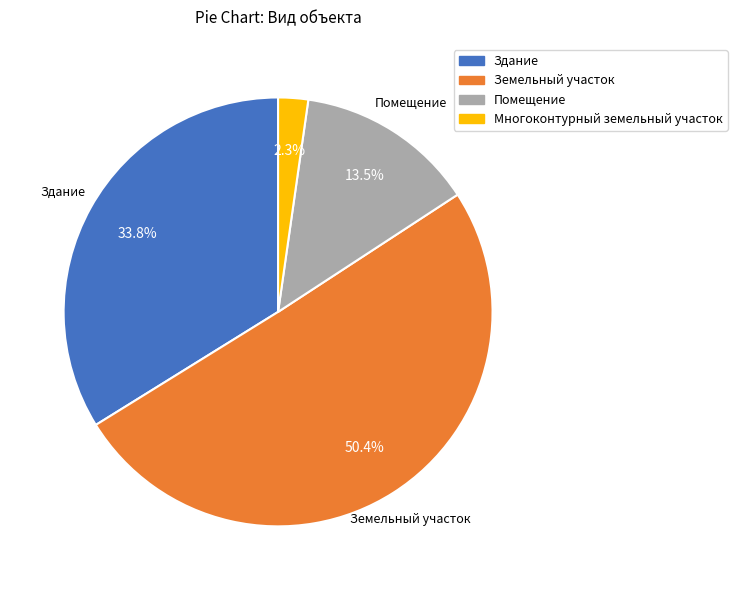

What percentage is the Многоконтурный земельный участок slice, to the nearest percent?

2%